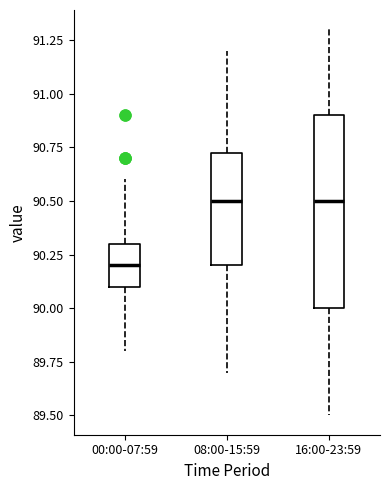

Which box is the tallest, from its lower edge to its upper edge?

16:00-23:59